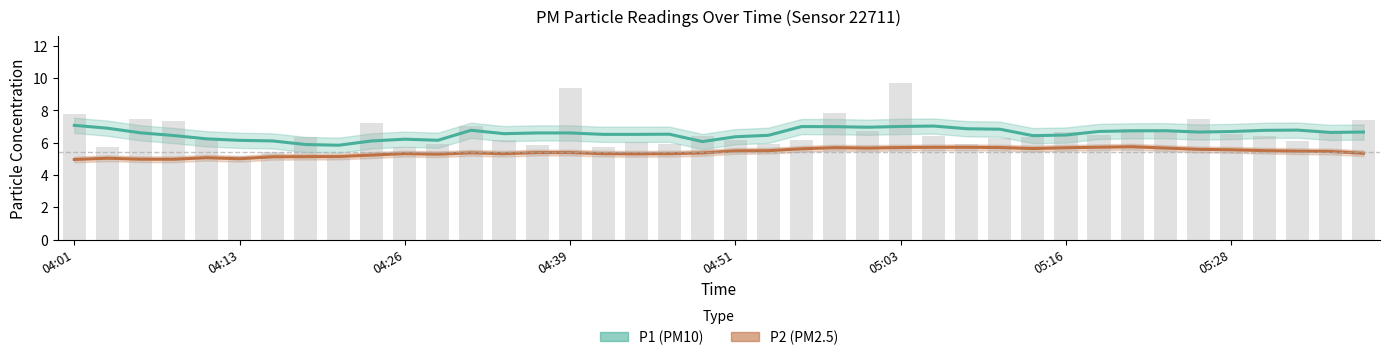

What is the smallest value displayed?

5.1